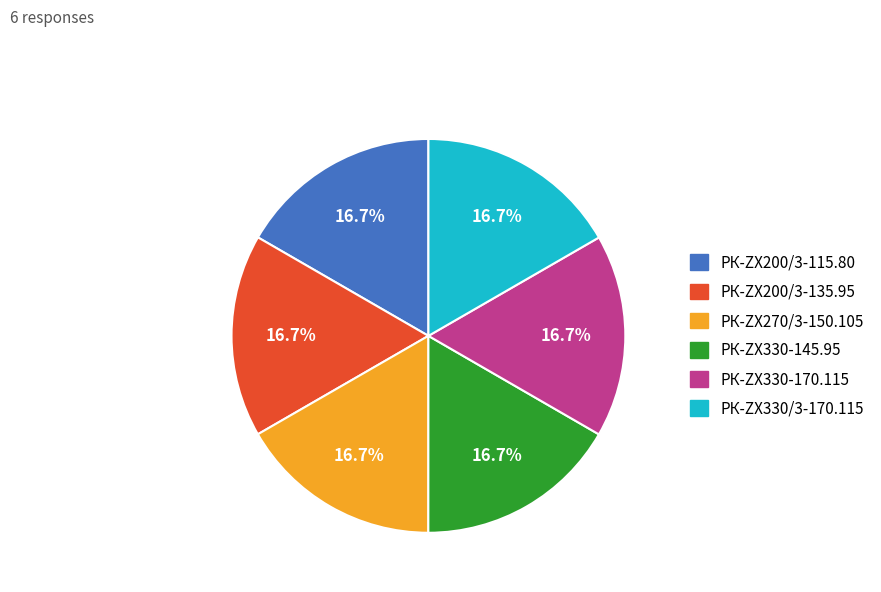

What portion of the pie excludes РК-ZX200/3-115.80?

83.3%